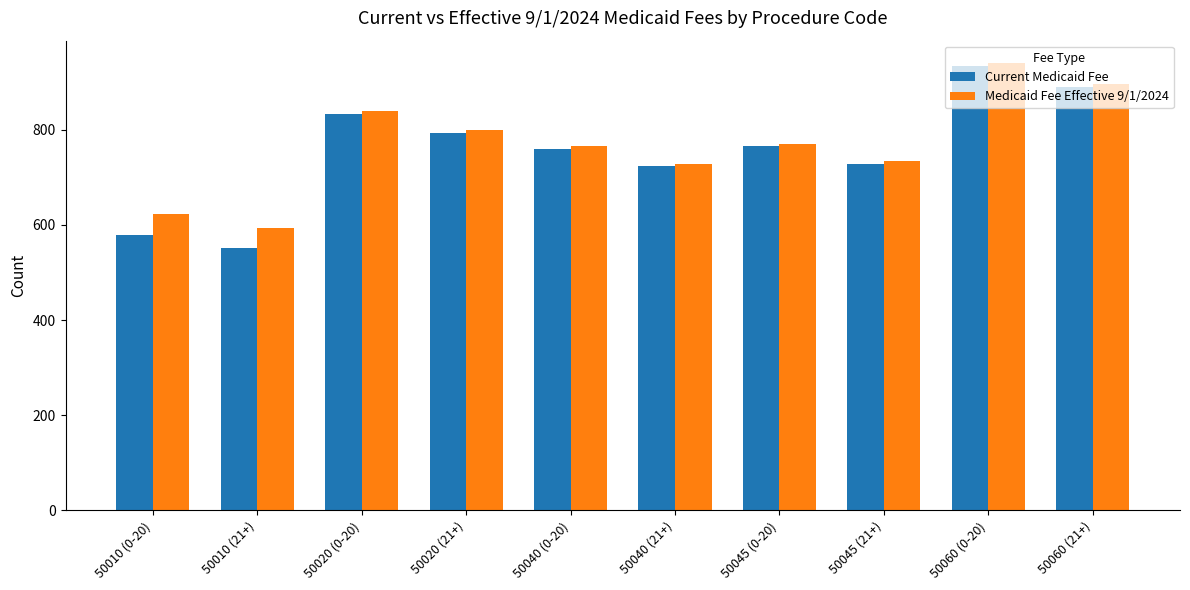

True or false: Current Medicaid Fee has a value of 1674.0 at 50060 (0-20).

False